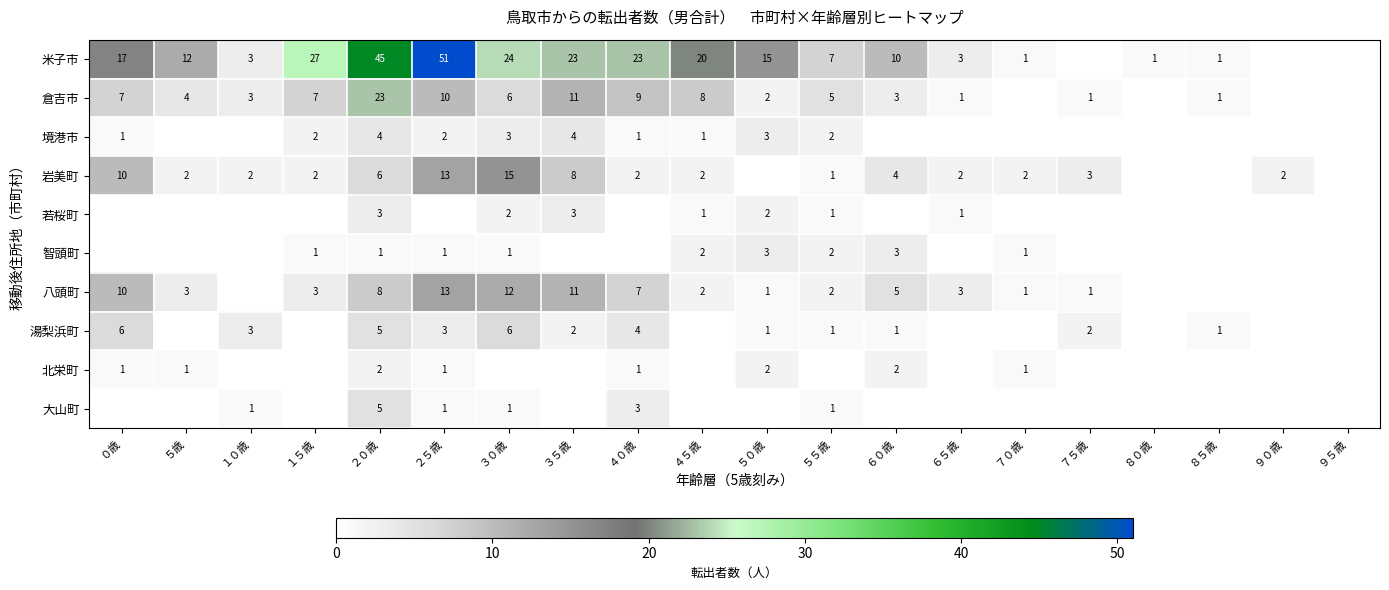

What is the difference between the 岩美町 values at １０歳 and ２０歳?

4